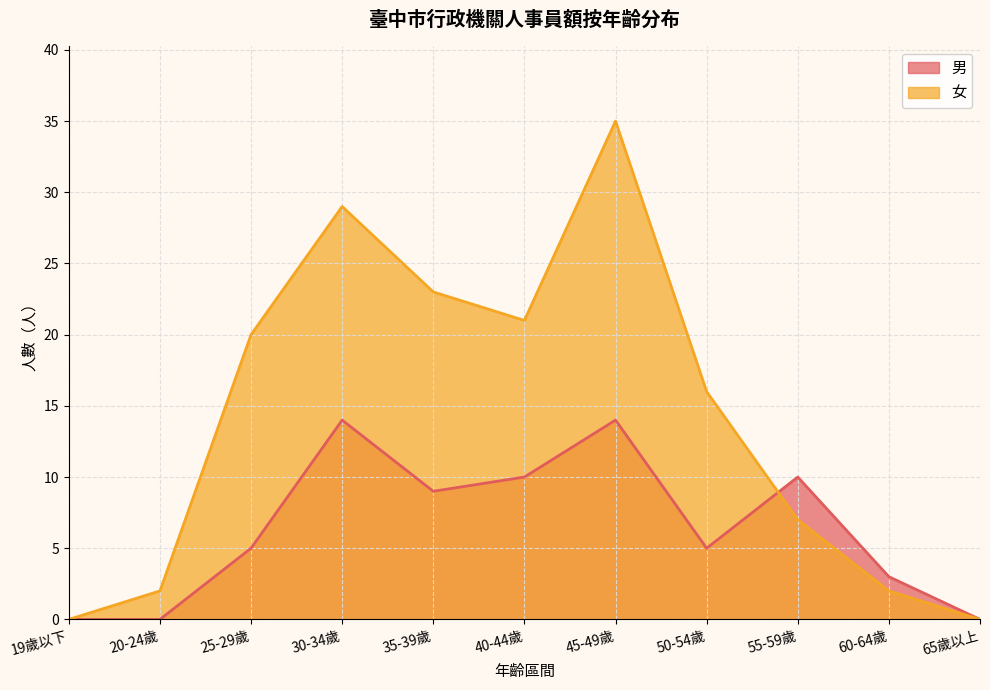

What is the difference between the second highest and second lowest values in the 男 series?

14